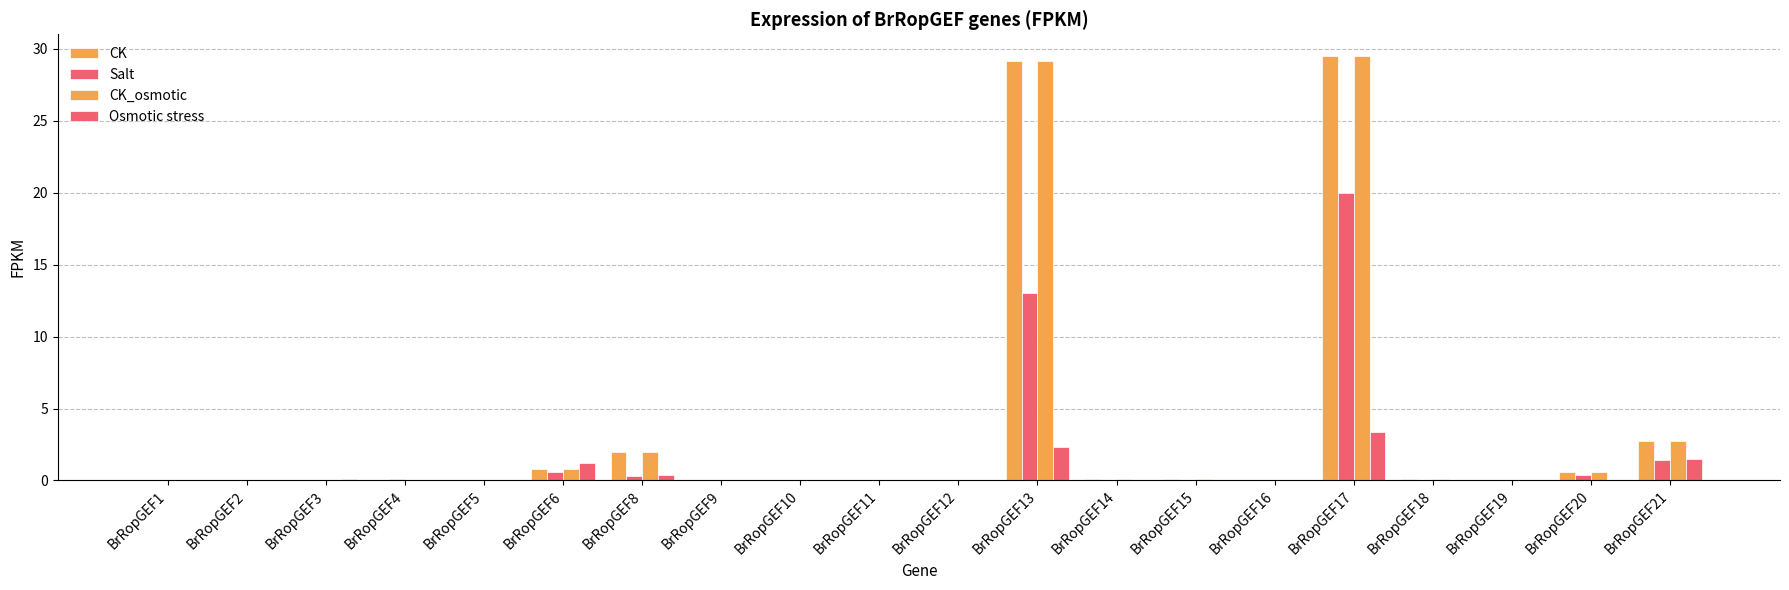

Which series has the largest total across all categories?

CK